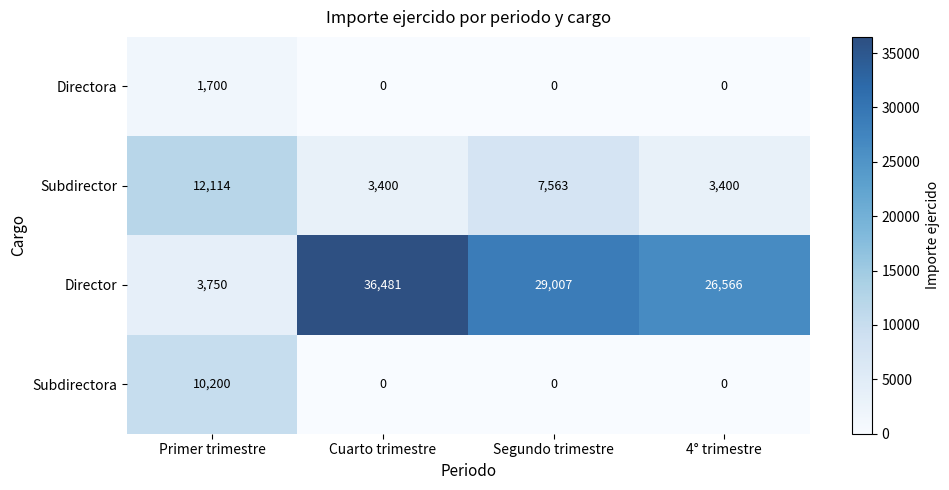

Count the number of categories in the chart.

4